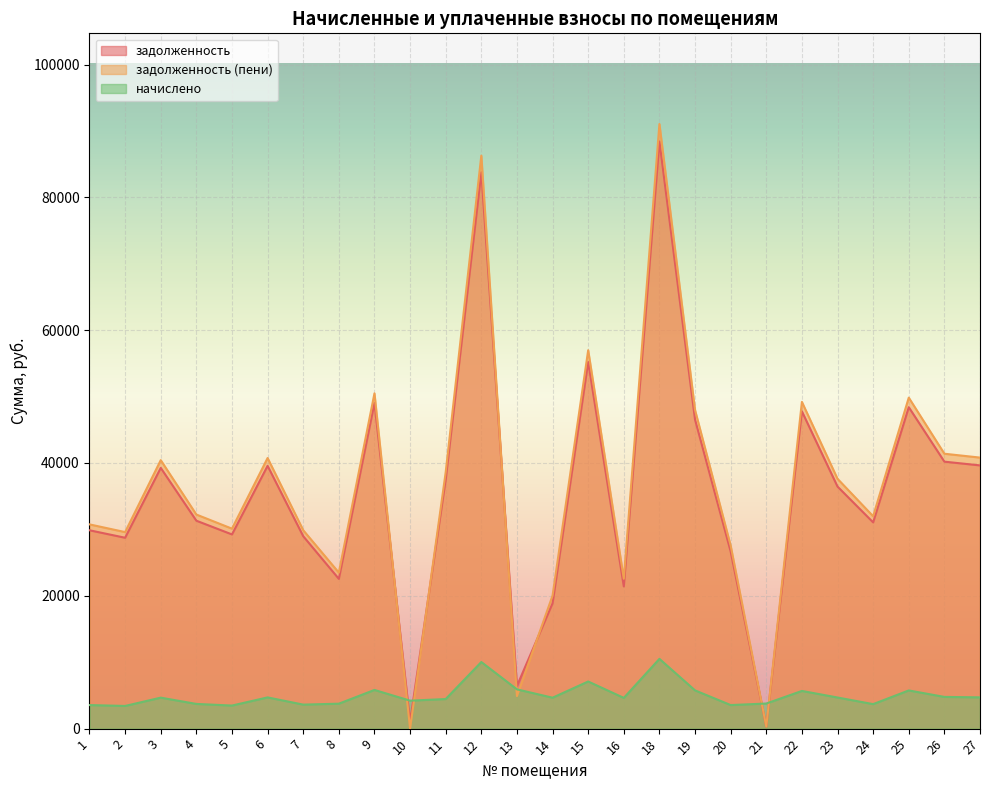

What is the minimum value for задолженность?

314.8